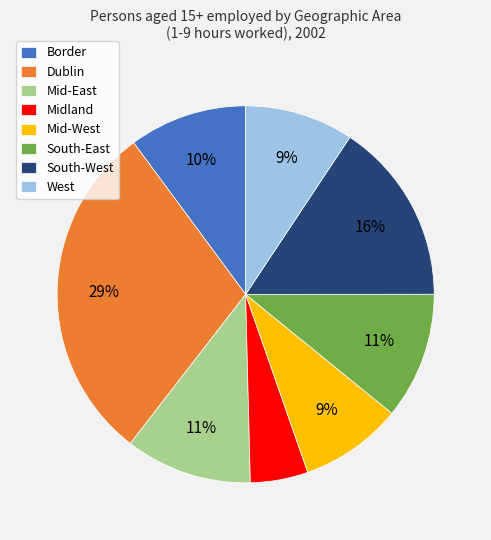

Between Dublin and West, which is larger?

Dublin